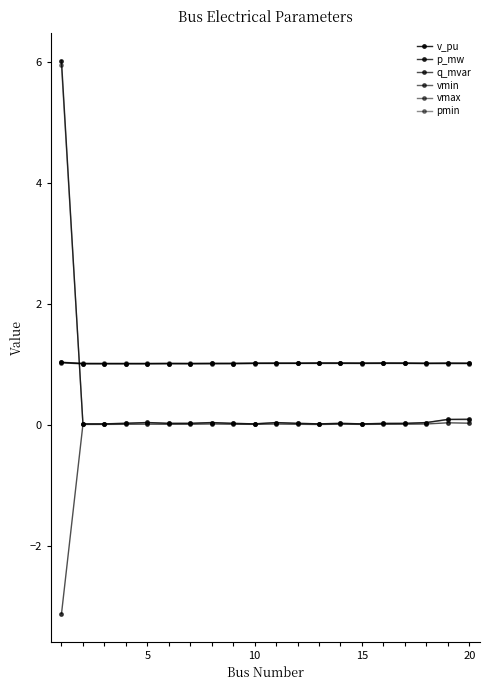

Which series has the largest total across all categories?

vmax